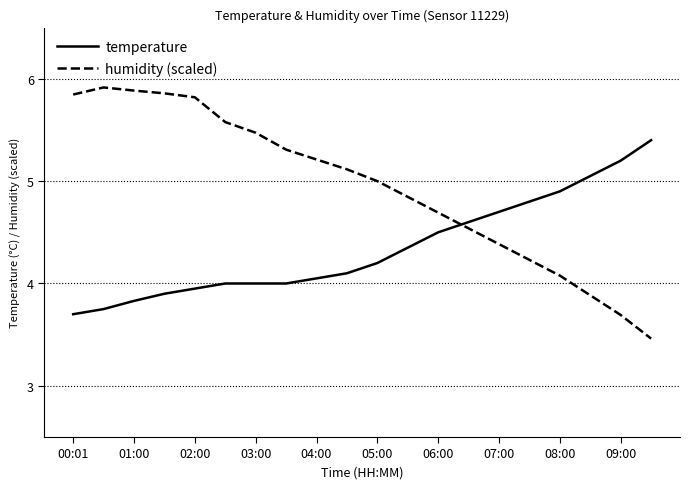

Rank the series by their average value, from lowest to highest.

temperature, humidity (scaled)